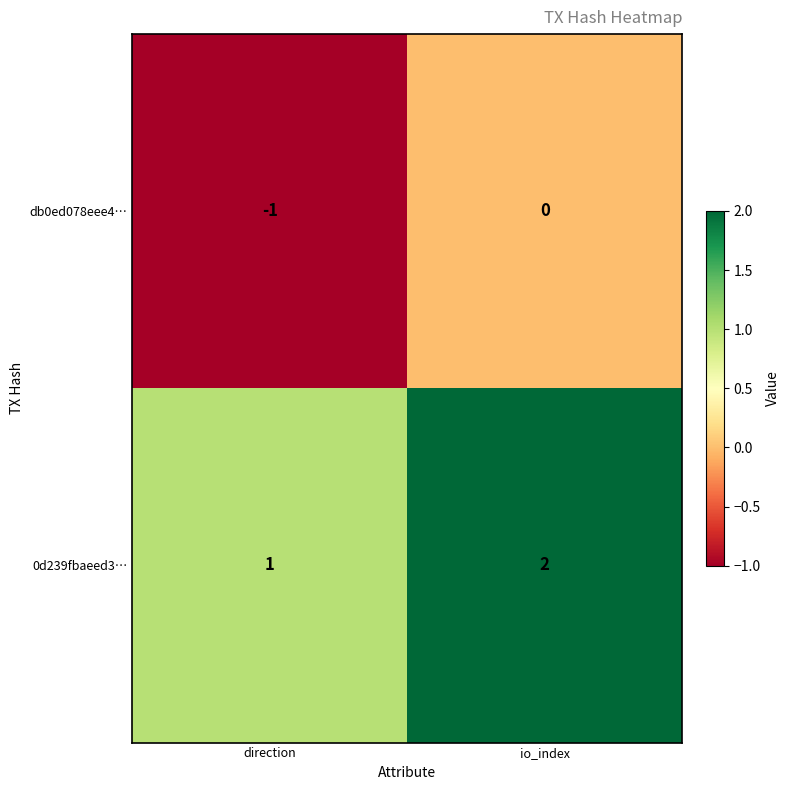

How many distinct data groups are displayed?

2